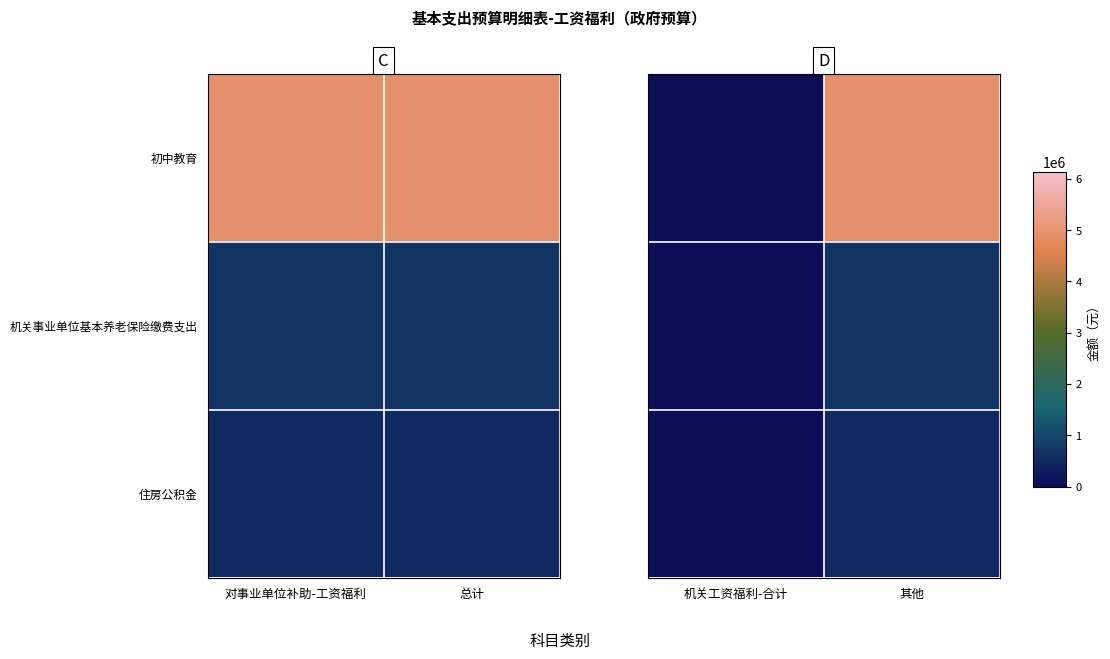

Is the value of 住房公积金 at 机关工资福利-合计 greater than the value of 初中教育 at 机关工资福利-合计?

No